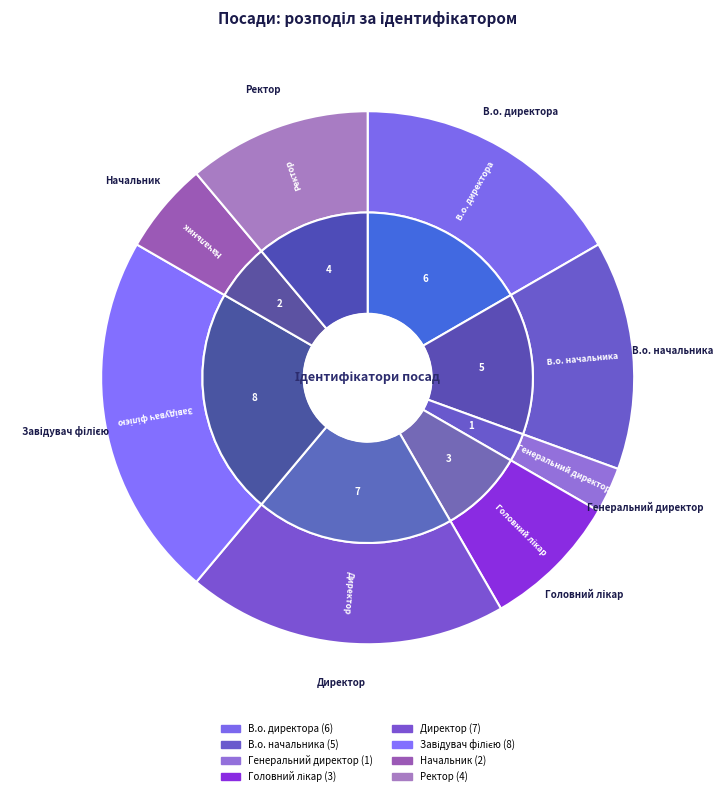

What percentage is the В.о. начальника slice, to the nearest percent?

14%